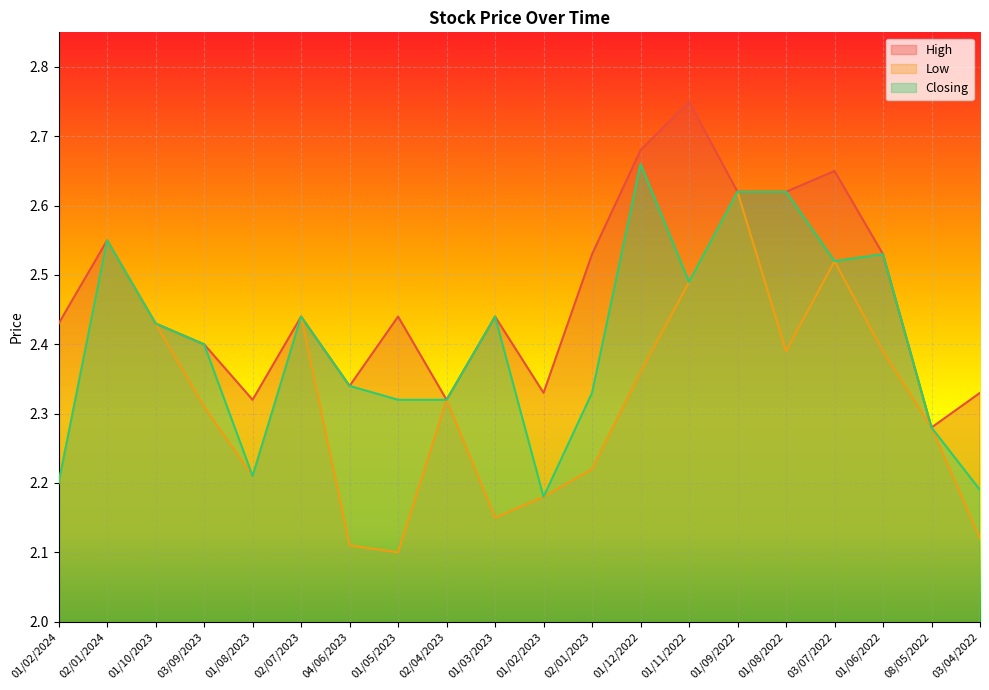

Rank the categories by Low value from lowest to highest.

01/05/2023, 04/06/2023, 03/04/2022, 01/03/2023, 01/02/2023, 01/02/2024, 01/08/2023, 02/01/2023, 08/05/2022, 03/09/2023, 02/04/2023, 01/12/2022, 01/08/2022, 01/06/2022, 01/10/2023, 02/07/2023, 01/11/2022, 03/07/2022, 02/01/2024, 01/09/2022